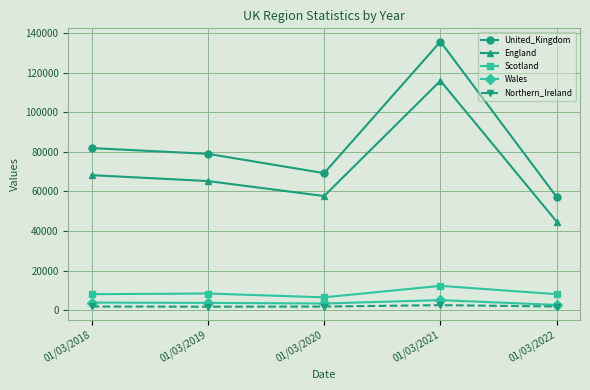

True or false: Northern_Ireland has more than 2 points higher than both neighbors.

False